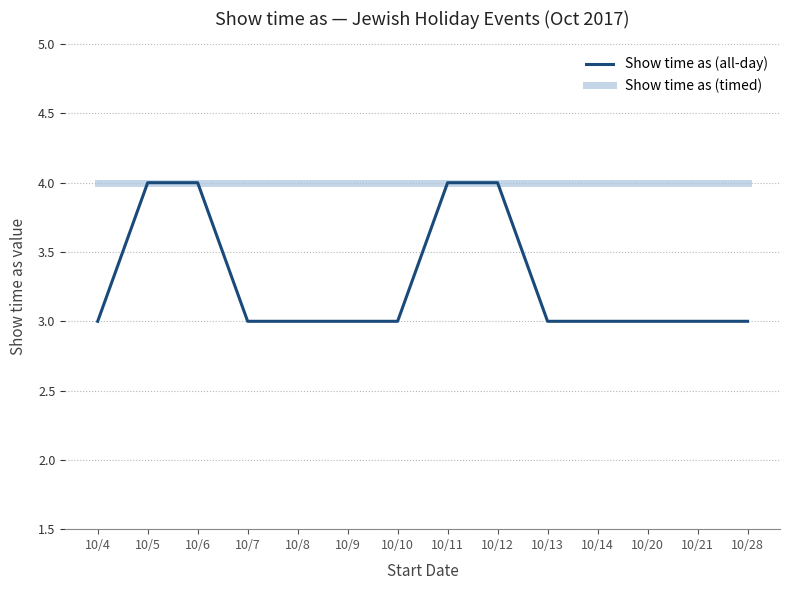

Does the chart have visible grid lines?

Yes